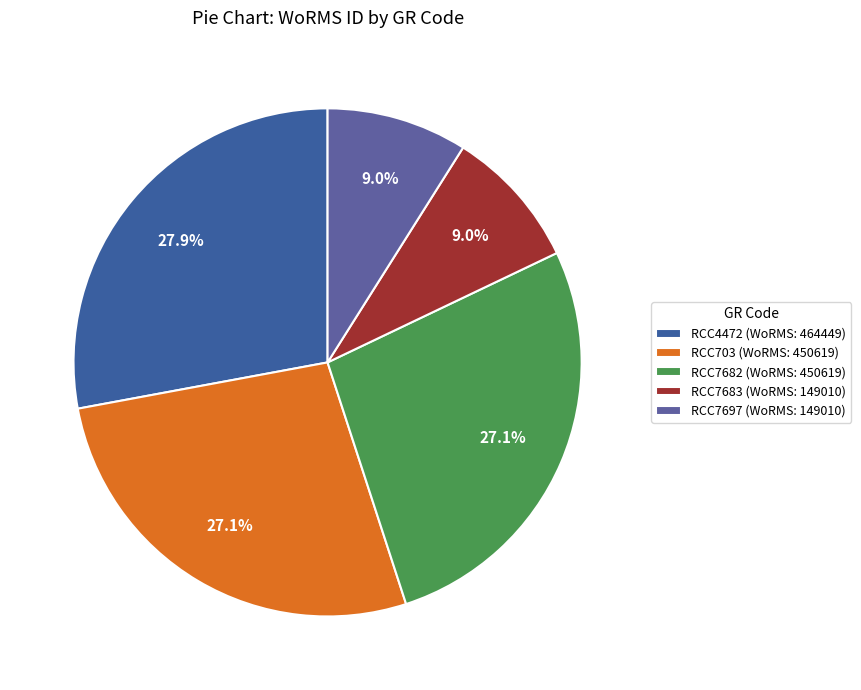

To the nearest percent, what is the combined percentage of RCC4472 and RCC7683?

37%